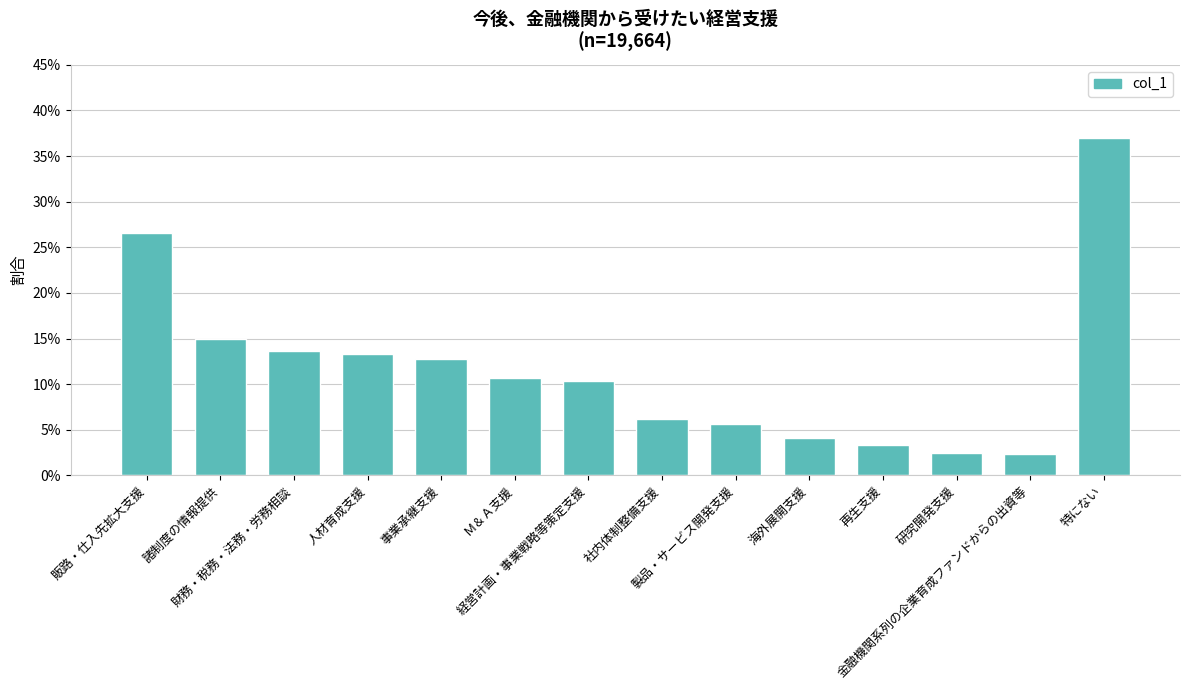

Are the bars horizontal?

No